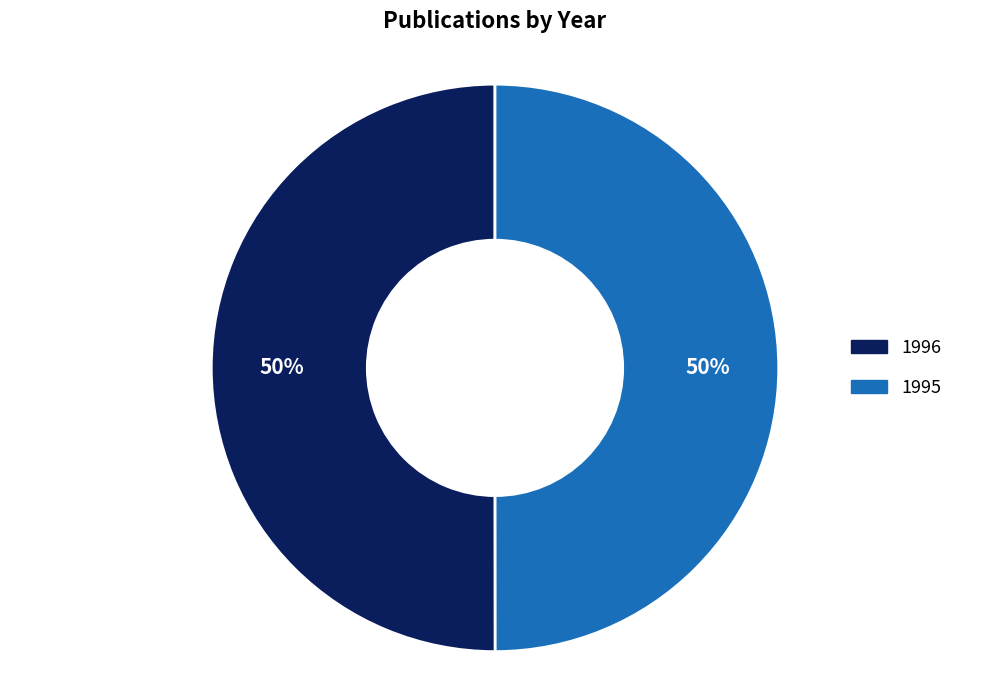

Count the number of slices in the pie.

2